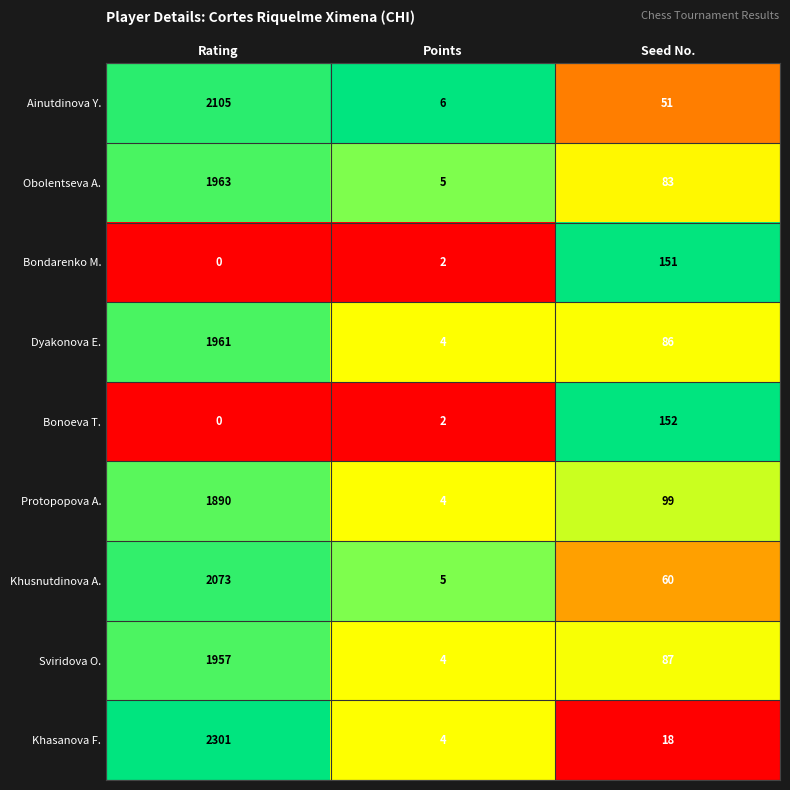

What is the average value of the Khusnutdinova A. series?

713